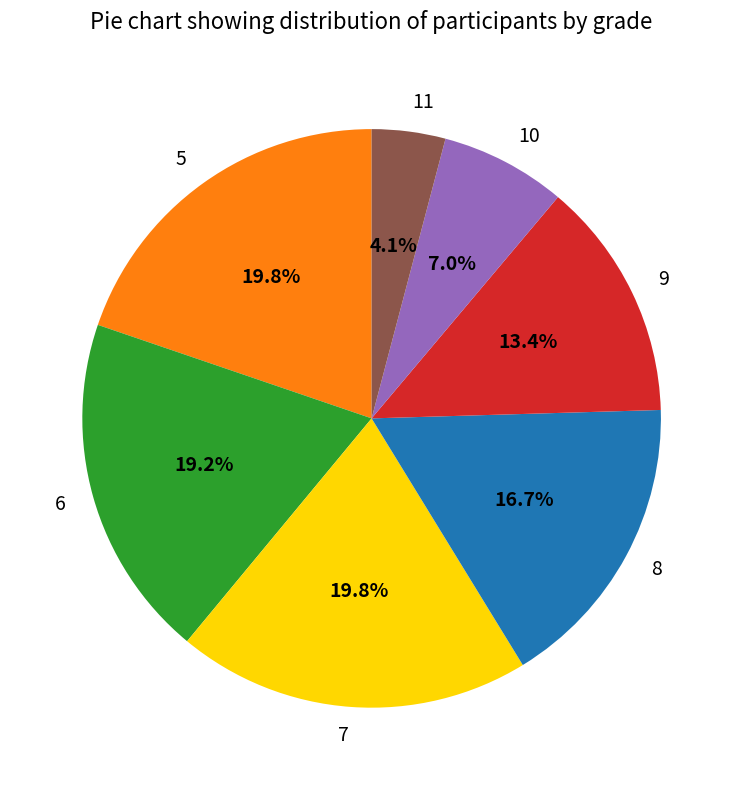

True or false: 11 accounts for 4% of the total.

True